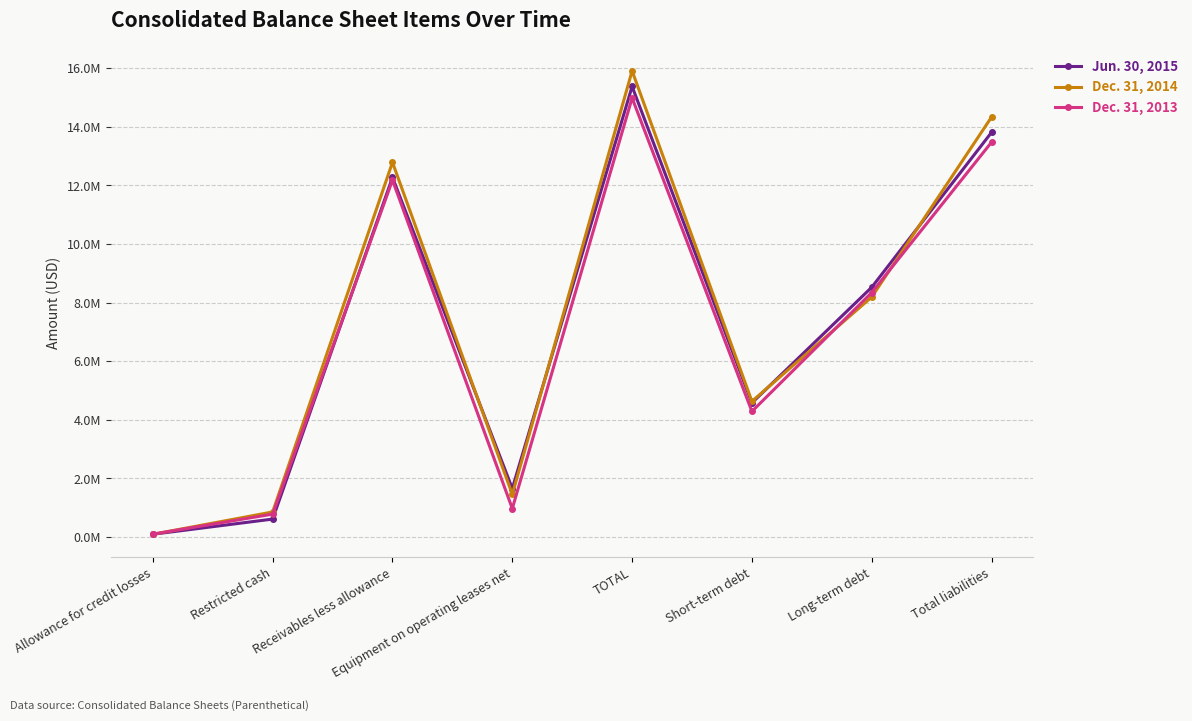

What is the label of the 7th point from the left?

Long-term debt